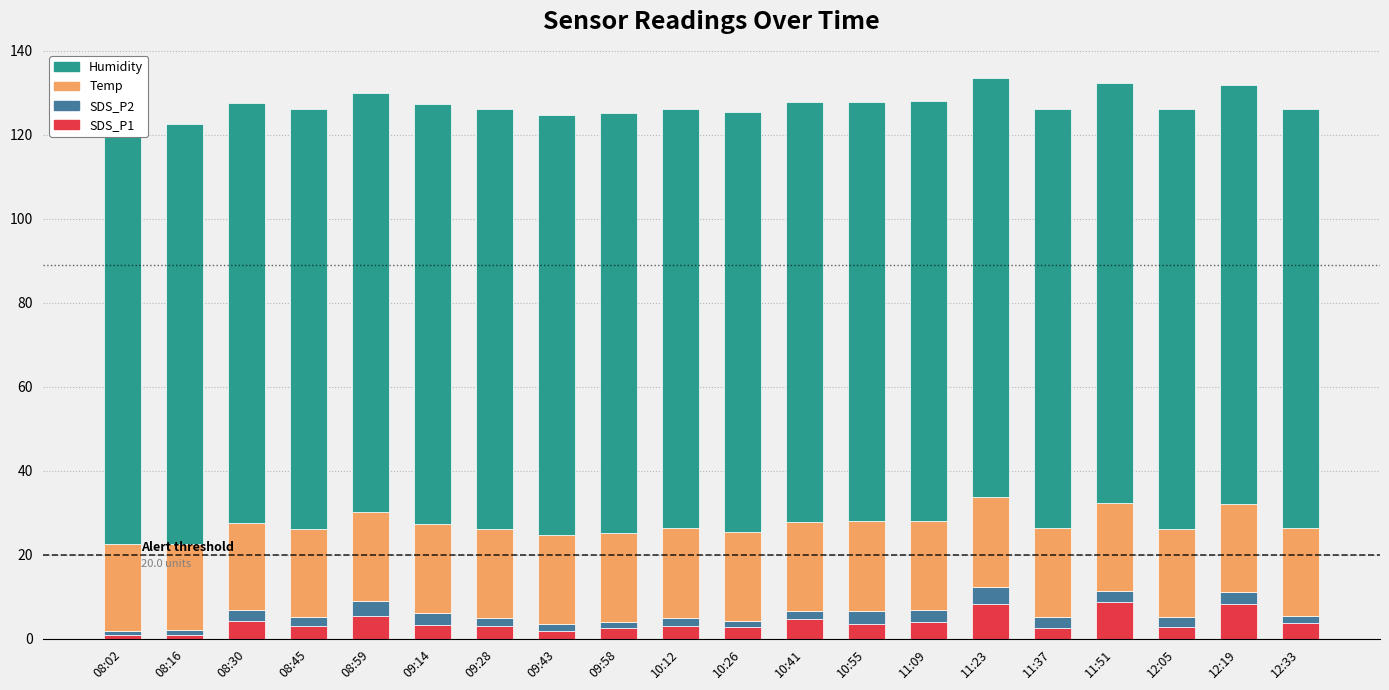

The Temp series shows 21.3 at 09:43. True or false?

True